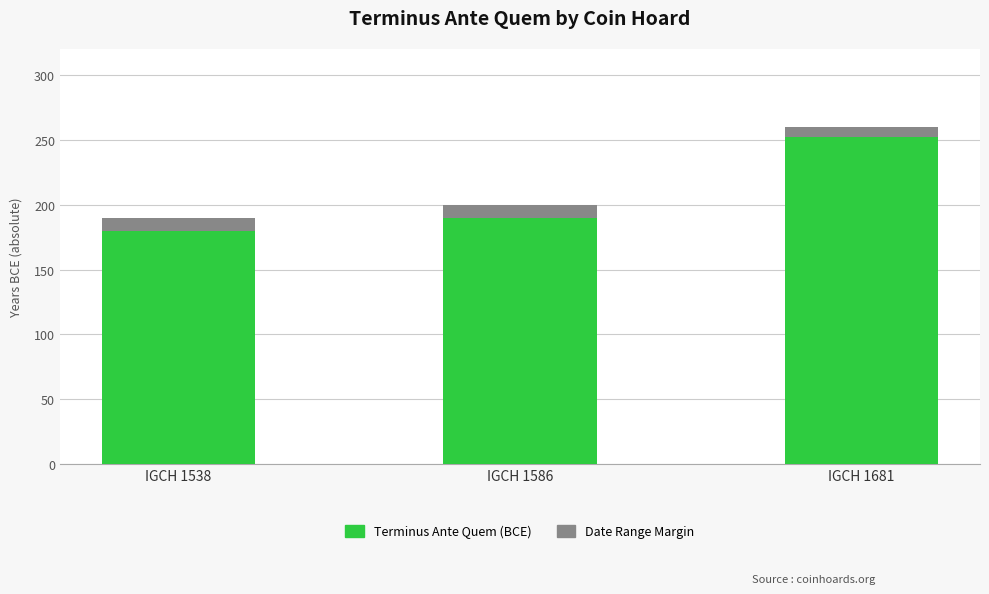

Is the value of Terminus Ante Quem (BCE) at IGCH 1586 greater than the value of Date Range Margin at IGCH 1538?

Yes